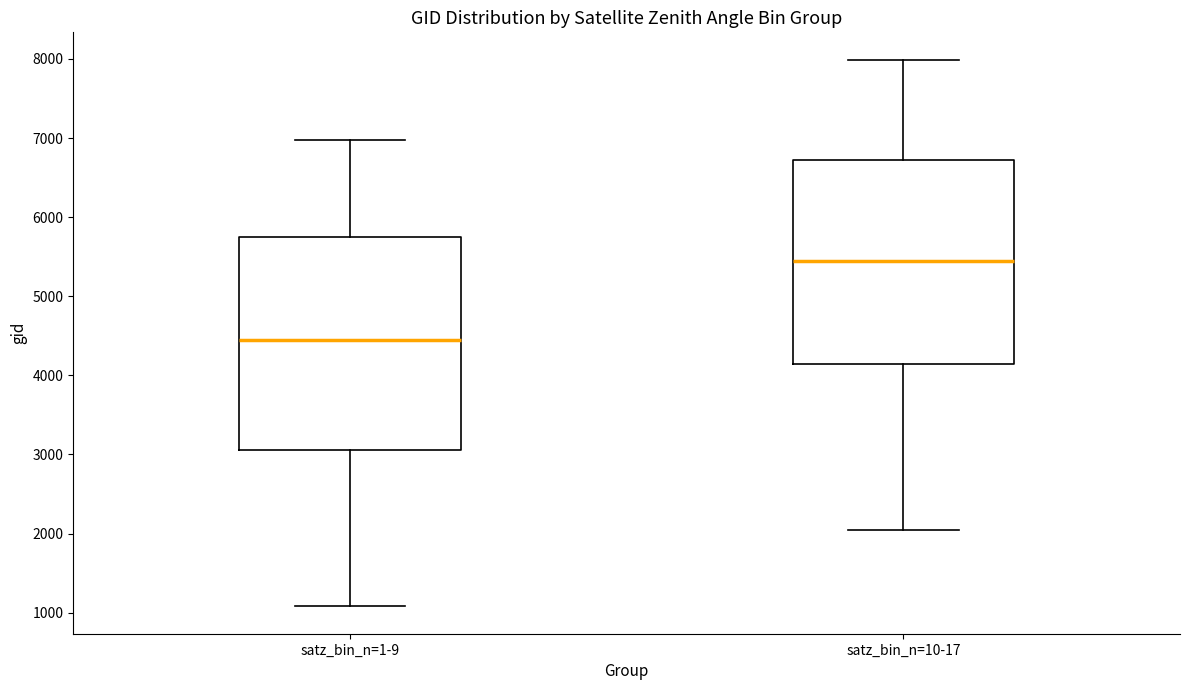

Reading left to right, read every box against the y-axis: the position of its median line, the range the box covers, and the ends of its whiskers. The values are not printed on the chart, so give them approximately, as read against the axis.

satz_bin_n=1-9: median 4400, box 3100 to 5800, whiskers 1100 to 7000
satz_bin_n=10-17: median 5400, box 4100 to 6700, whiskers 2100 to 8000